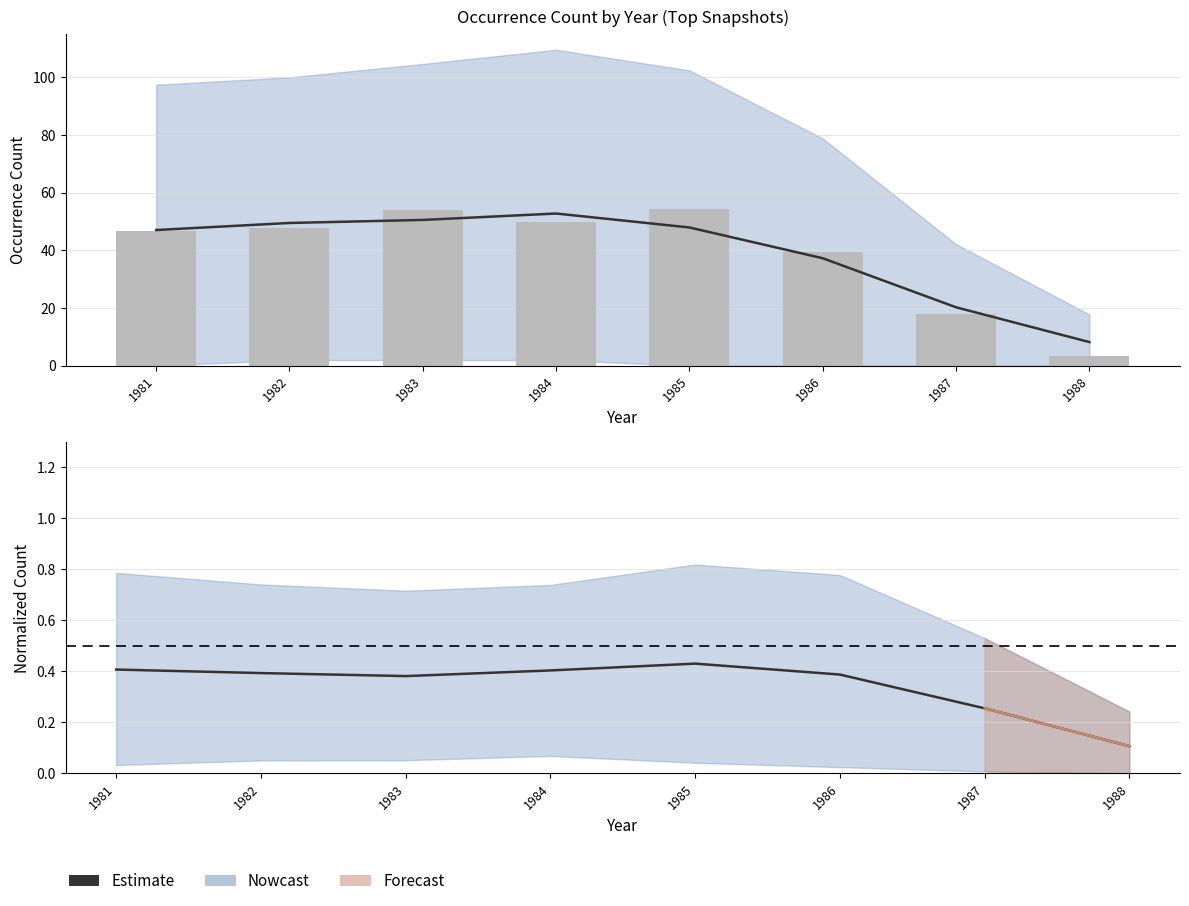

Between 1985 and 1984, which is larger?

1985